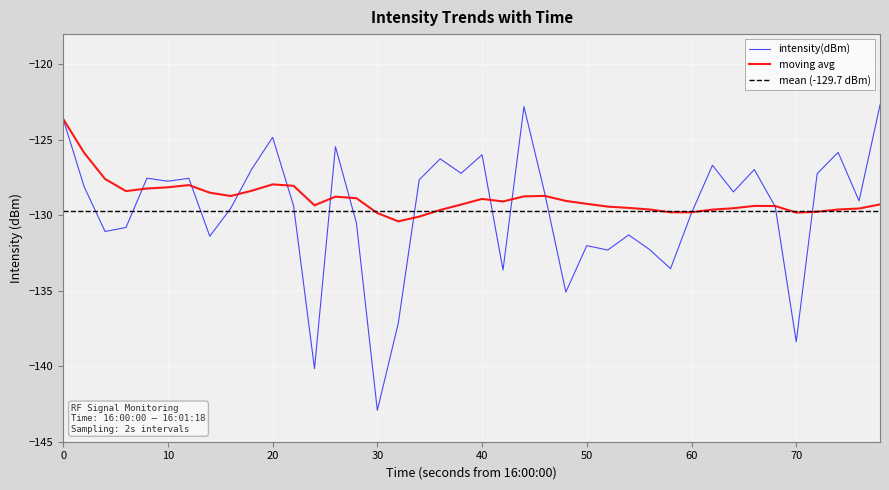

How many points are lower than both their immediate neighbors (excluding endpoints)?

13